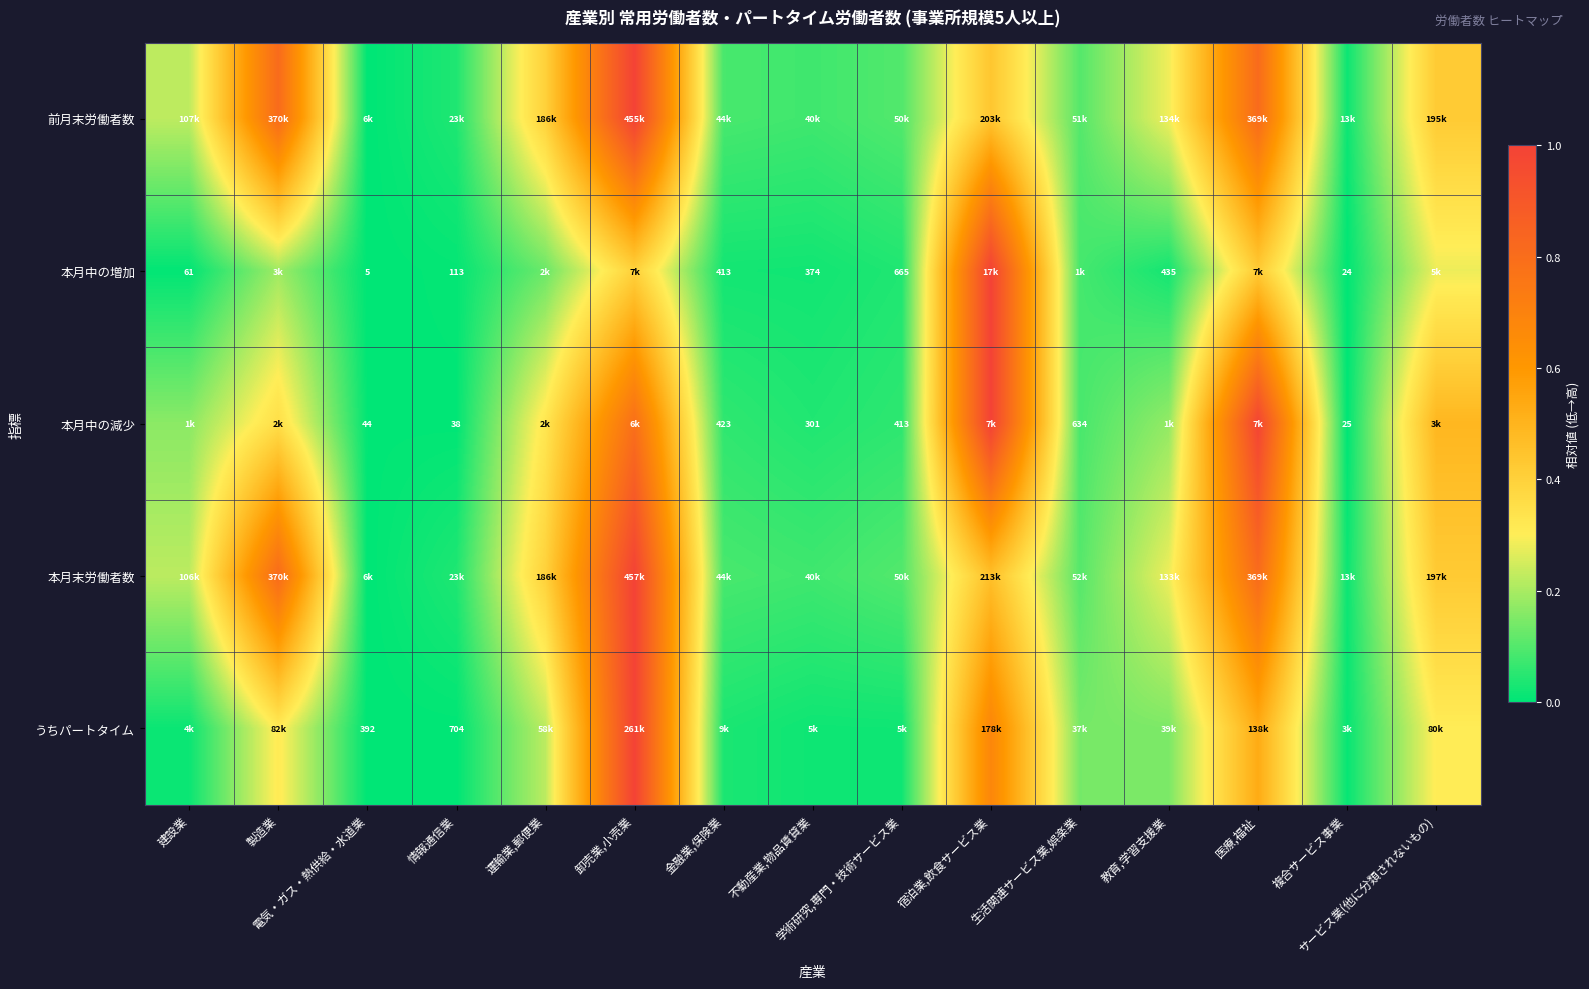

Between 医療,福祉 and 金融業,保険業, which is larger?

医療,福祉